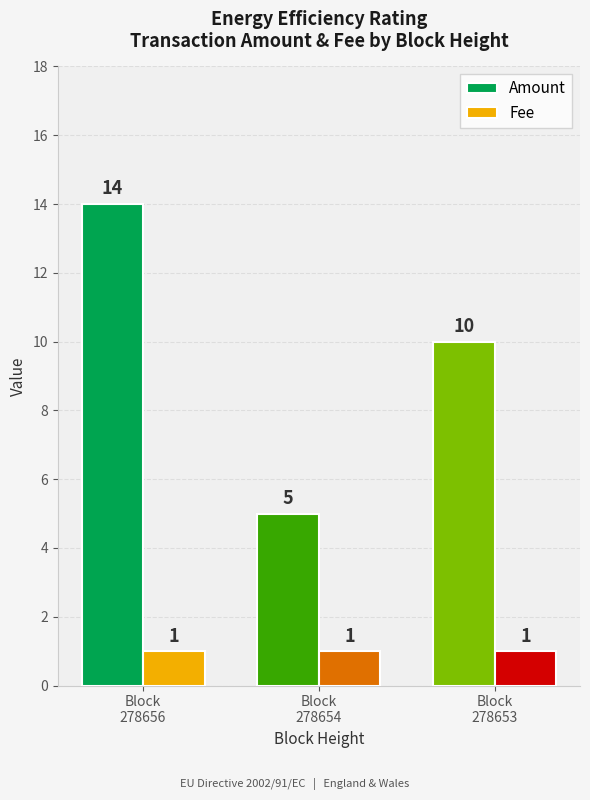

What is the difference between the maximum and minimum values in the Amount series?

9